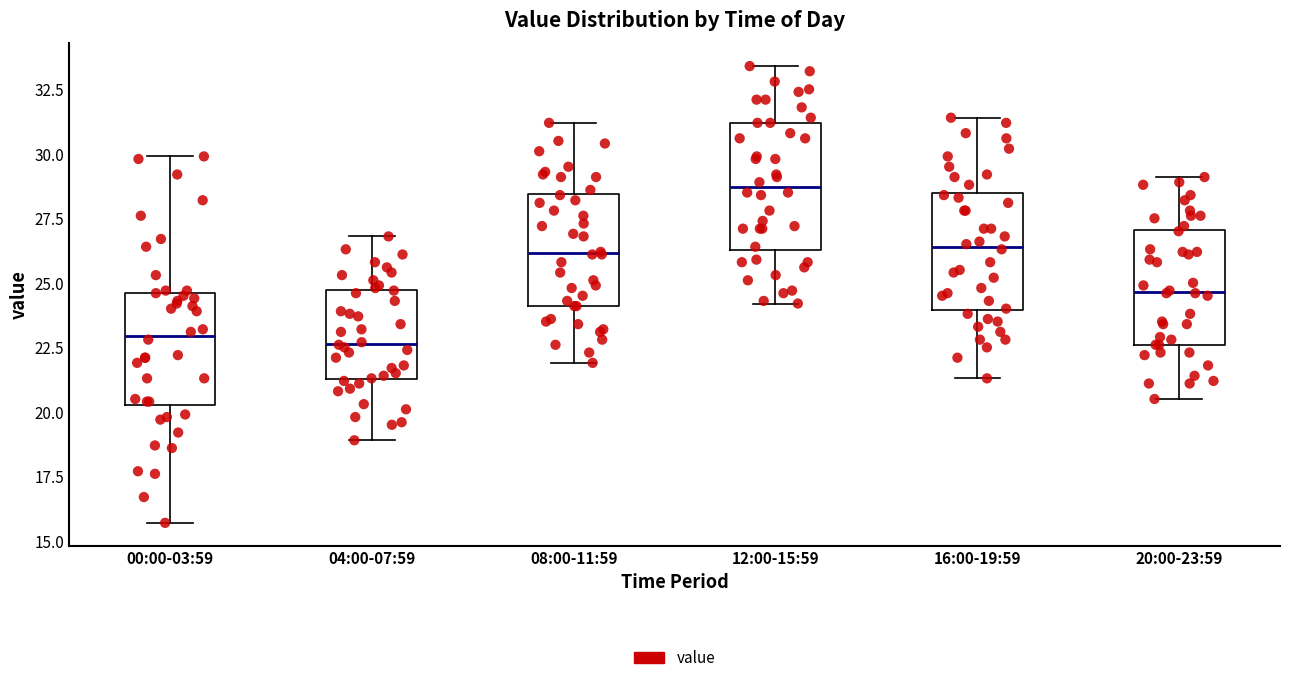

Reading left to right, transcribe this box plot: for each box, give where its median line is, the range the box spans, and where its two whiskers end, as read against the y-axis. The values are not printed on the chart, so give them approximately, as read against the axis.

00:00-03:59: median 23.0, box 20.5 to 24.5, whiskers 15.5 to 30.0
04:00-07:59: median 22.5, box 21.5 to 24.5, whiskers 19.0 to 27.0
08:00-11:59: median 26.0, box 24.0 to 28.5, whiskers 22.0 to 31.0
12:00-15:59: median 28.5, box 26.5 to 31.0, whiskers 24.0 to 33.5
16:00-19:59: median 26.5, box 24.0 to 28.5, whiskers 21.5 to 31.5
20:00-23:59: median 24.5, box 22.5 to 27.0, whiskers 20.5 to 29.0